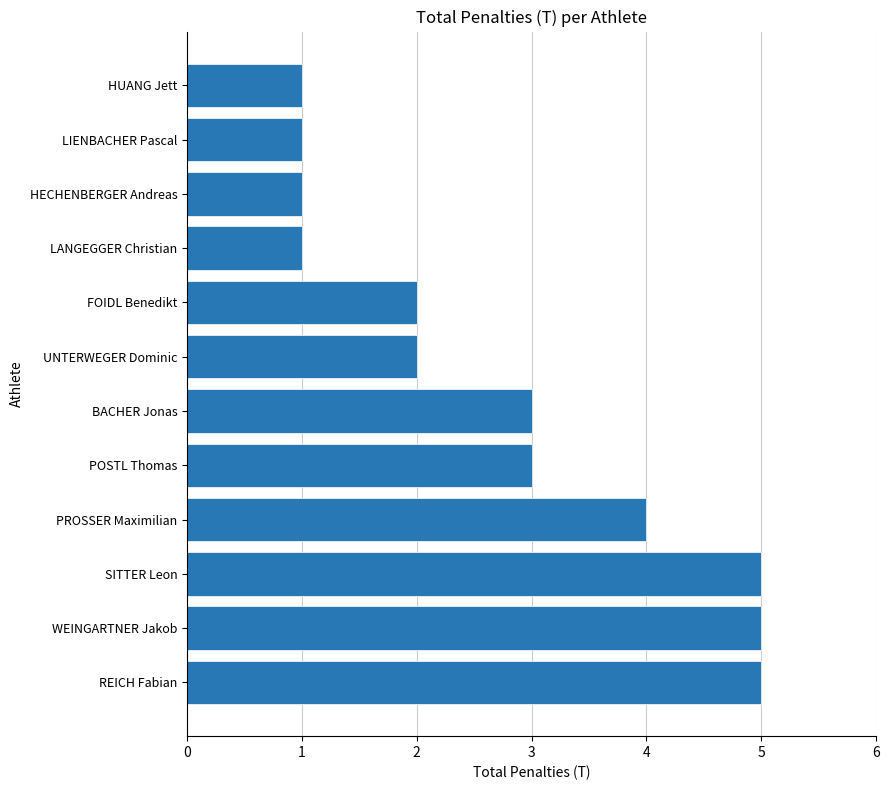

What is the ratio of the value at PROSSER Maximilian to the value at LANGEGGER Christian?

4.0